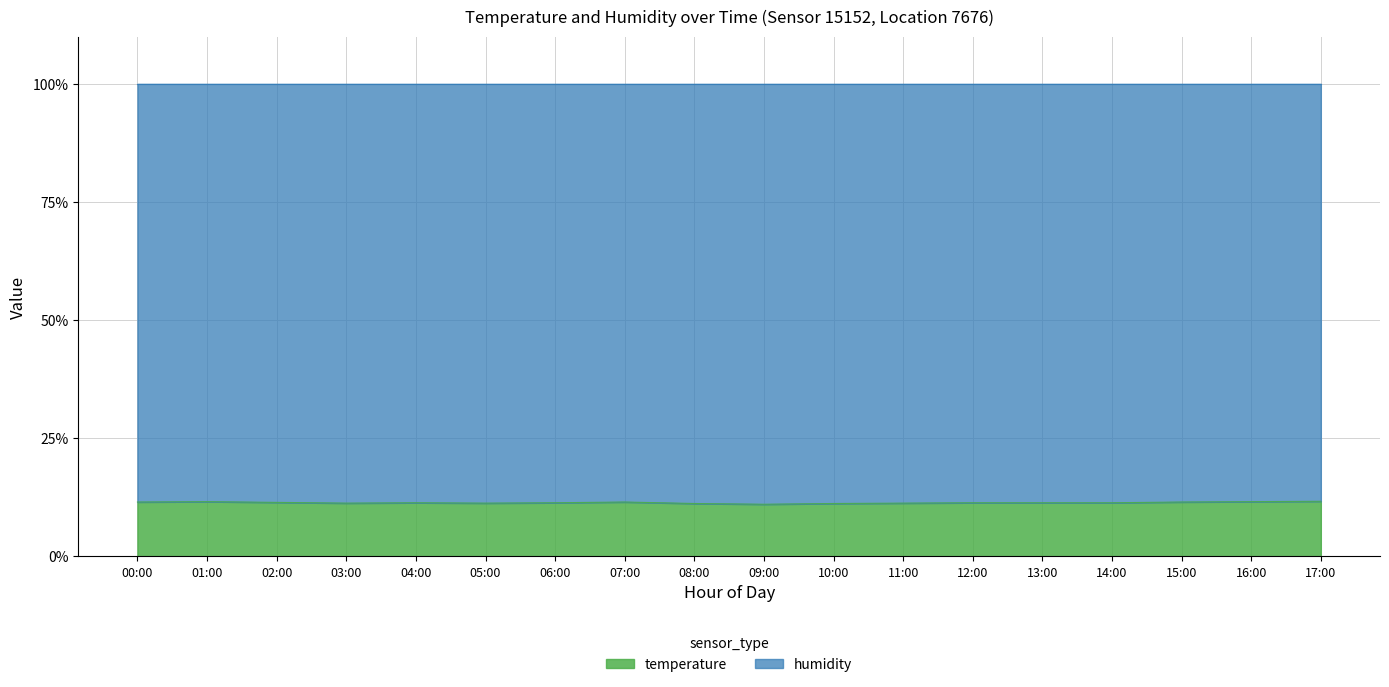

True or false: there are more than 2 points higher than both neighbors.

True